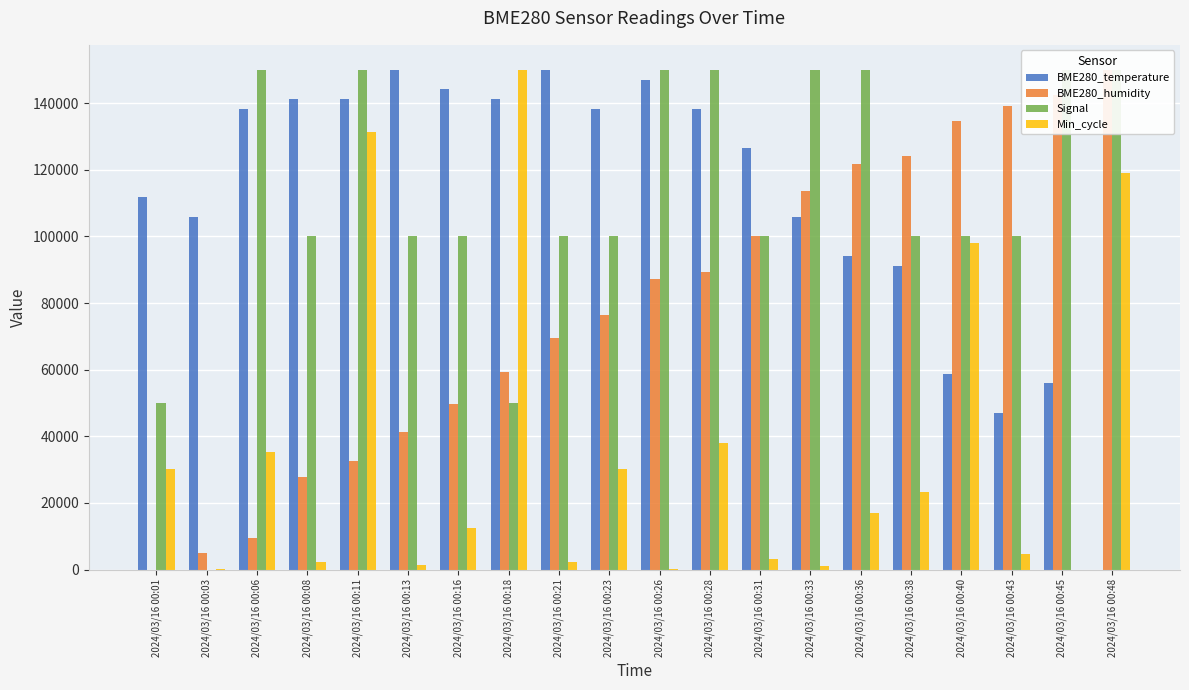

What is the maximum value for BME280_temperature?

150000.0